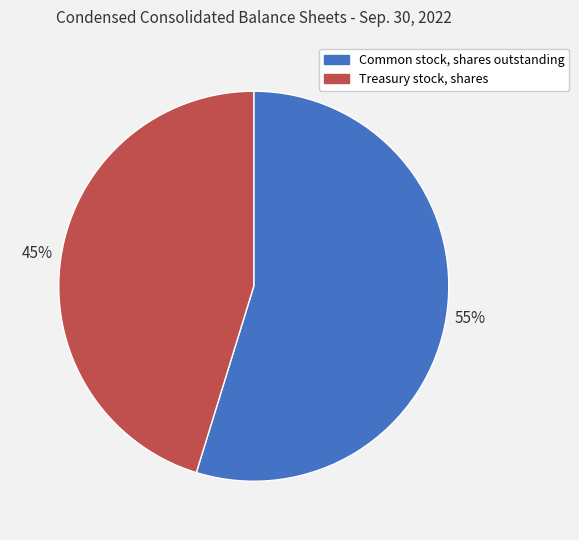

To the nearest percent, what is the average slice percentage?

50%